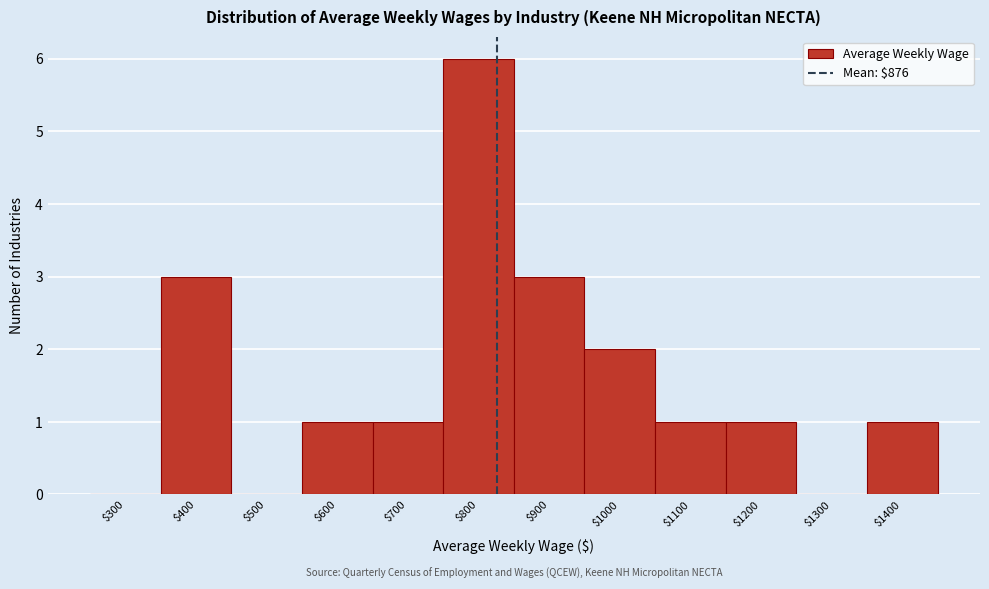

Which label corresponds to the largest value in the chart?

$800